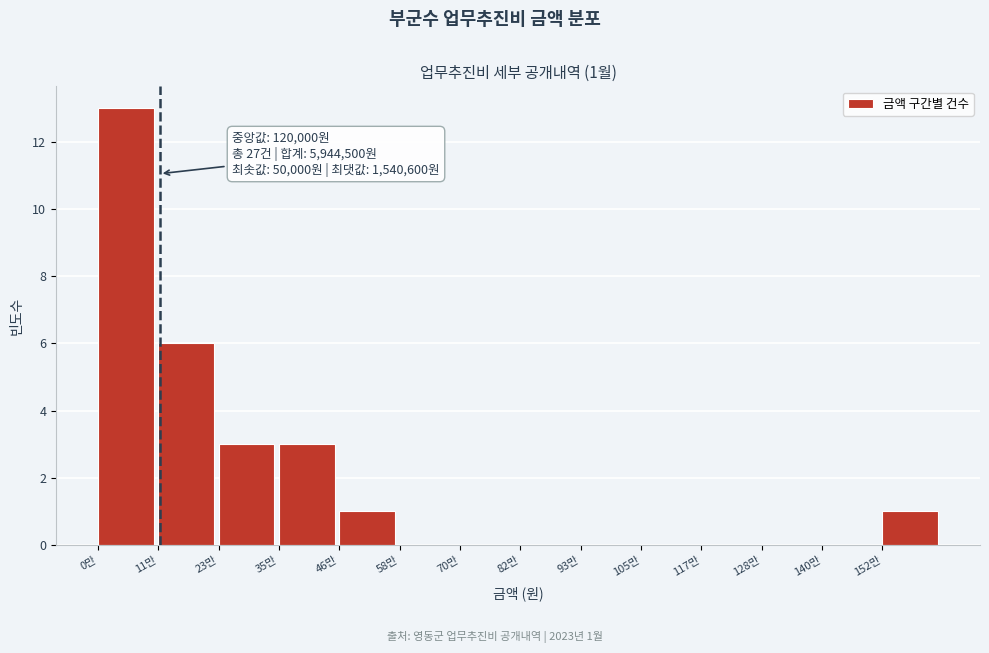

Reading right to left, transcribe all the data shown in this chart.

152만=1	140만=0	128만=0	117만=0	105만=0	93만=0	82만=0	70만=0	58만=0	46만=1	35만=3	23만=3	11만=6	0만=13